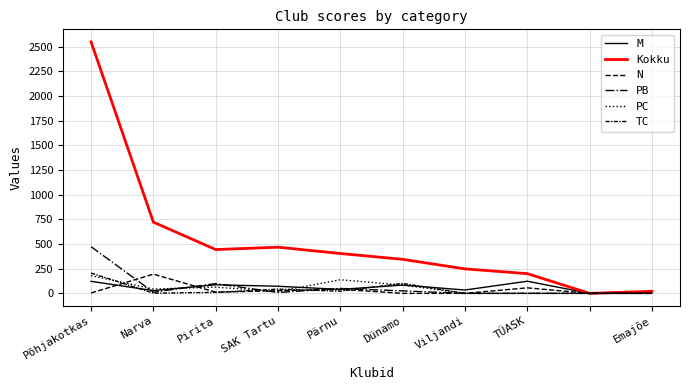

After their last crossing, which series has the higher values: M or N?

M